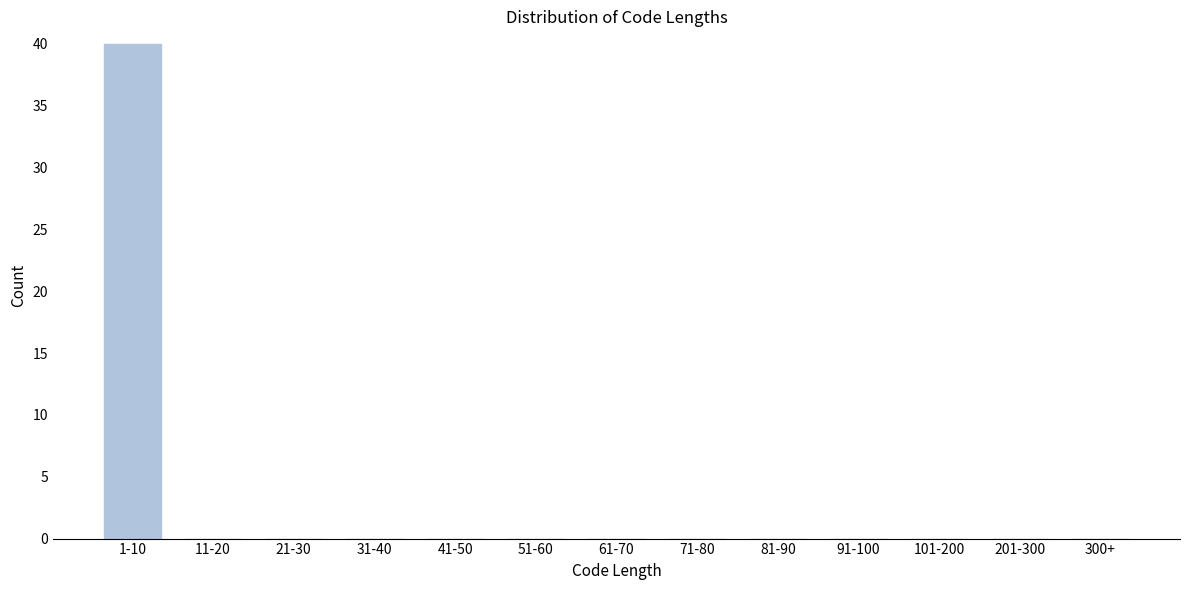

Reading left to right, list all the values displayed in this chart.

1-10=40	11-20=0	21-30=0	31-40=0	41-50=0	51-60=0	61-70=0	71-80=0	81-90=0	91-100=0	101-200=0	201-300=0	300+=0